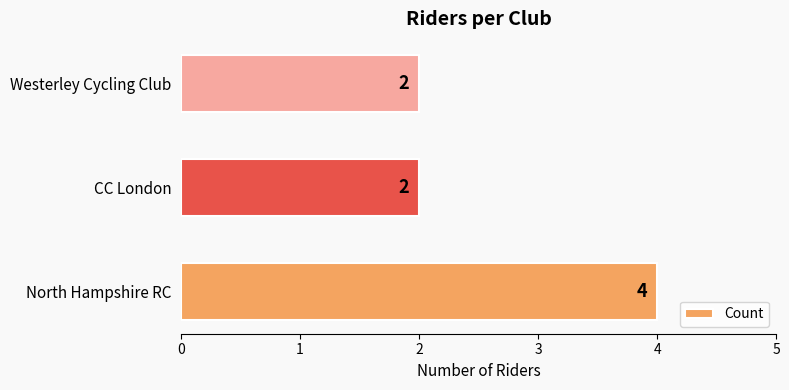

At which category does the chart reach its peak across all series?

North Hampshire RC